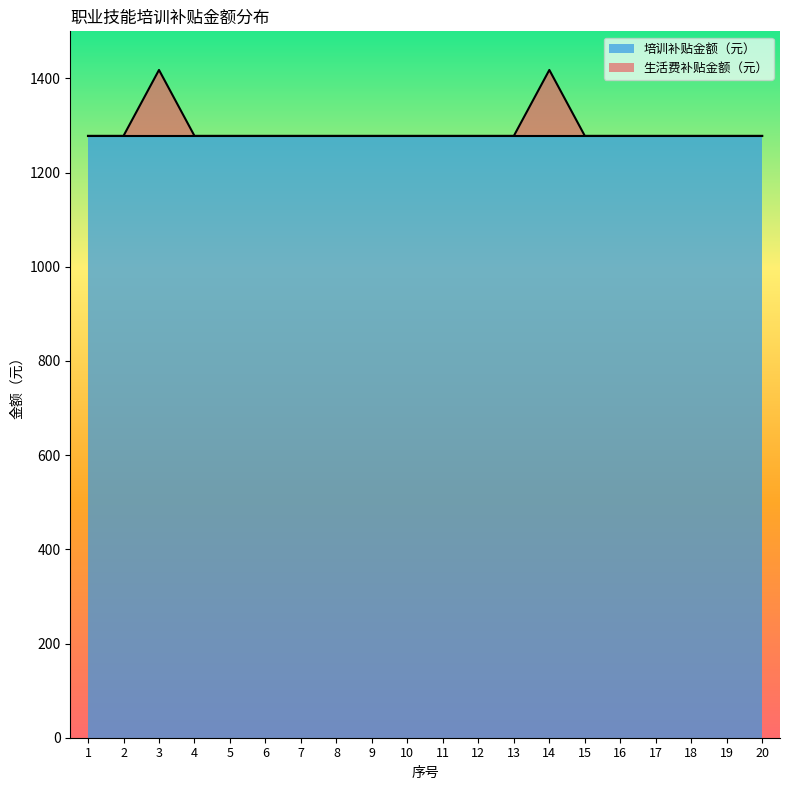

Which category has the highest value across all series?

3